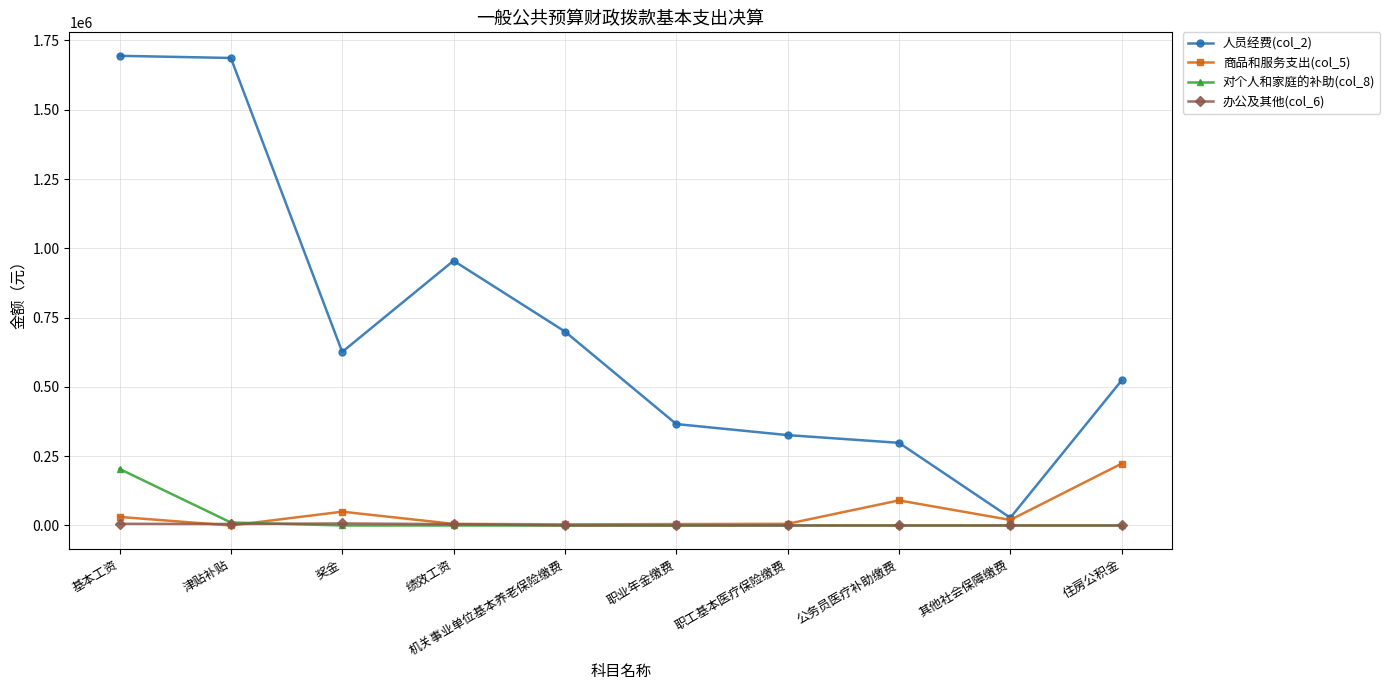

What is the label of the 3rd point from the left?

奖金